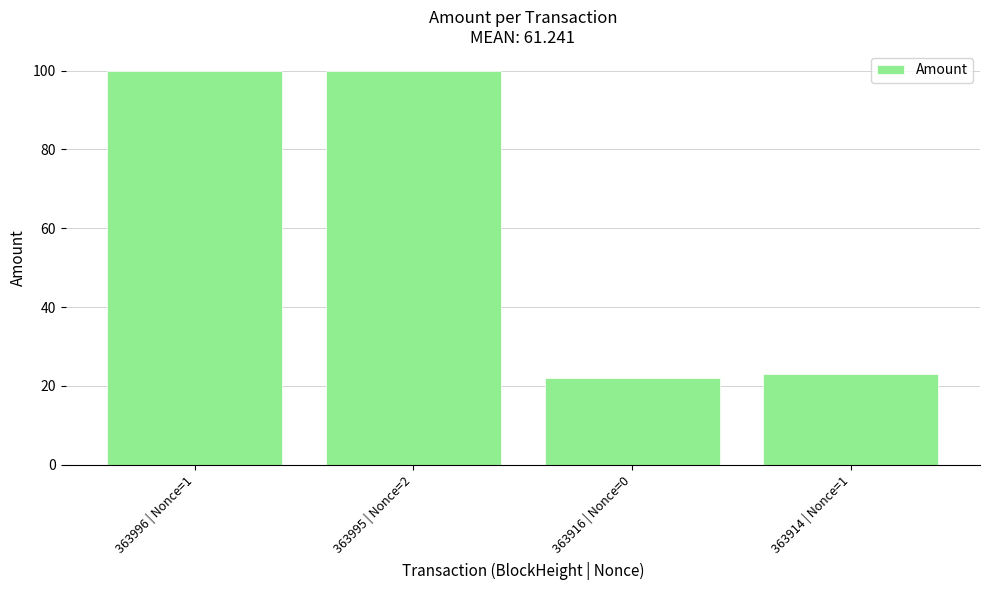

The value at 363996 | Nonce=1 is 100.0. True or false?

True